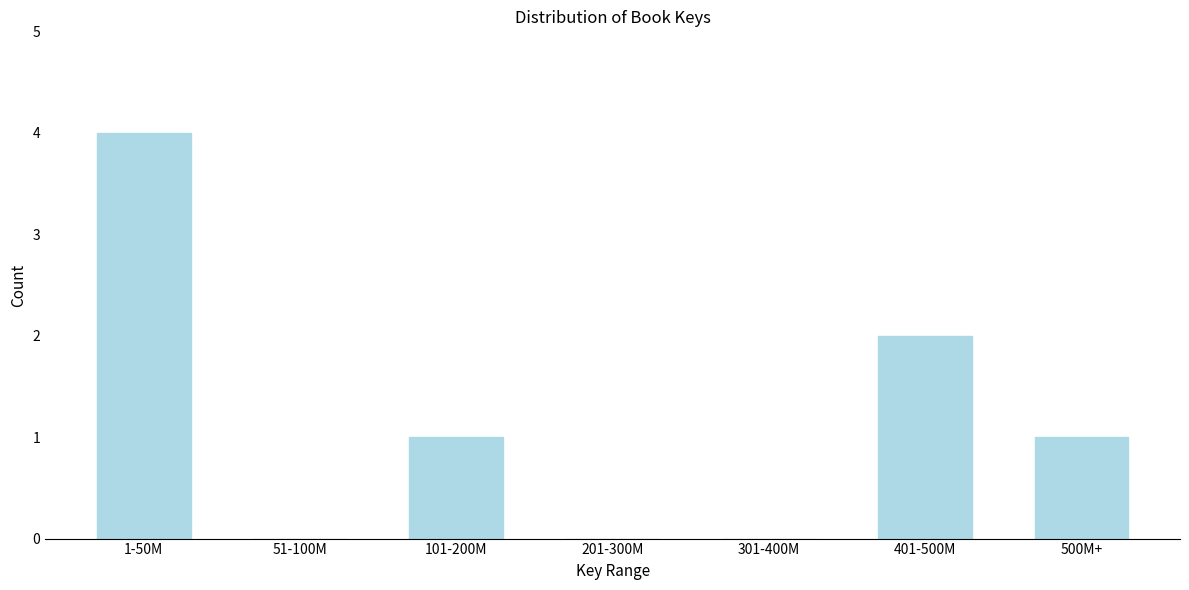

Reading left to right, transcribe all the data shown in this chart.

1-50M=4	51-100M=0	101-200M=1	201-300M=0	301-400M=0	401-500M=2	500M+=1